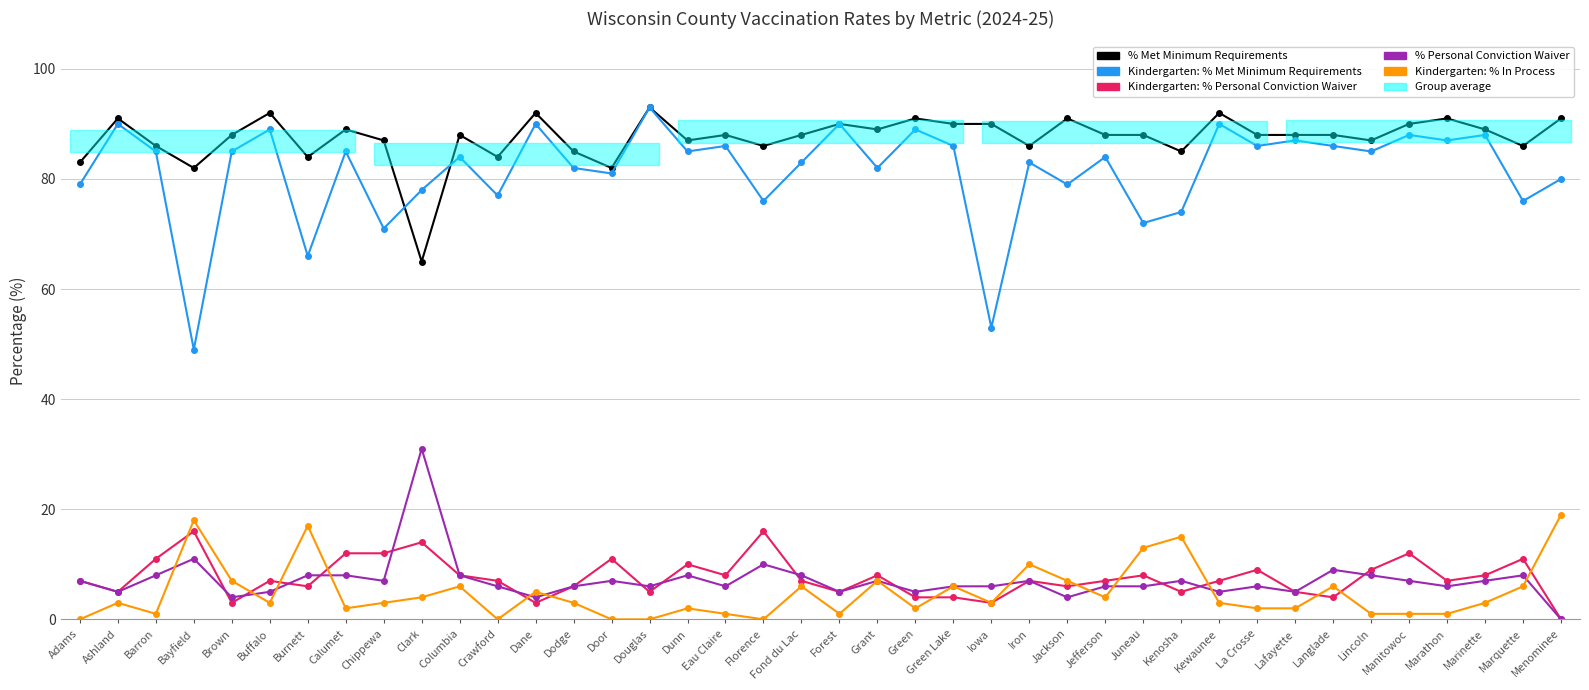

How many values in the % Met Minimum Requirements series exceed 88?

16